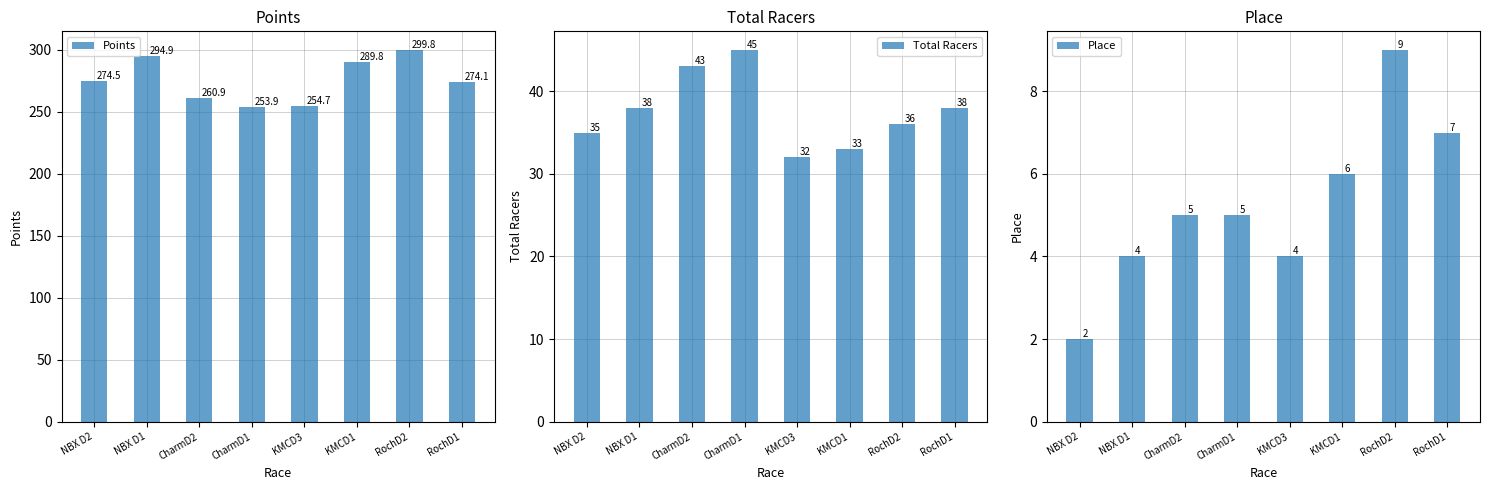

Reading left to right, extract all data points from this chart.

Points: 274.5	294.9	260.9	253.9	254.7	289.8	299.8	274.1
Total Racers: 35.0	38.0	43.0	45.0	32.0	33.0	36.0	38.0
Place: 2.0	4.0	5.0	5.0	4.0	6.0	9.0	7.0